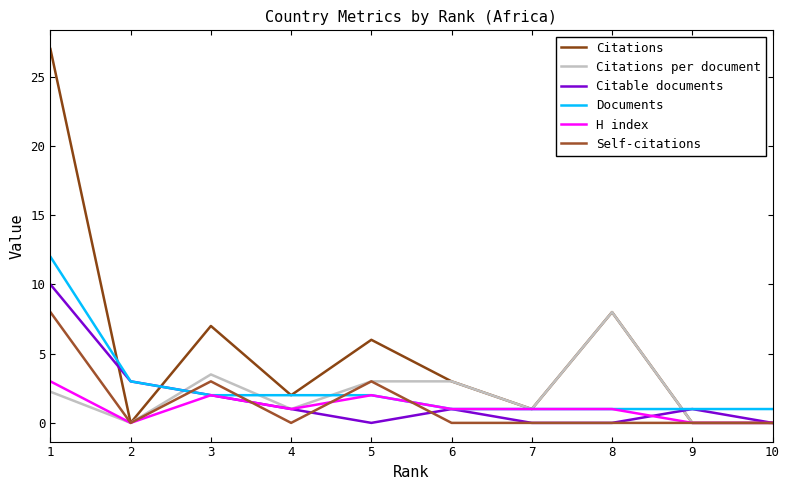

What is the spread (max minus min) of values at 6?

3.0